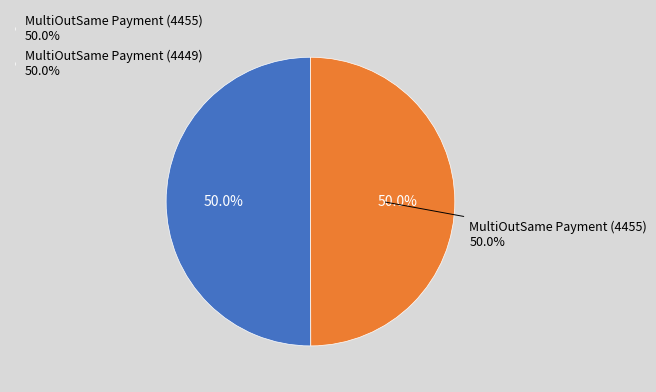

Which category has the smallest portion of the pie?

MultiOutSame Payment (4449)